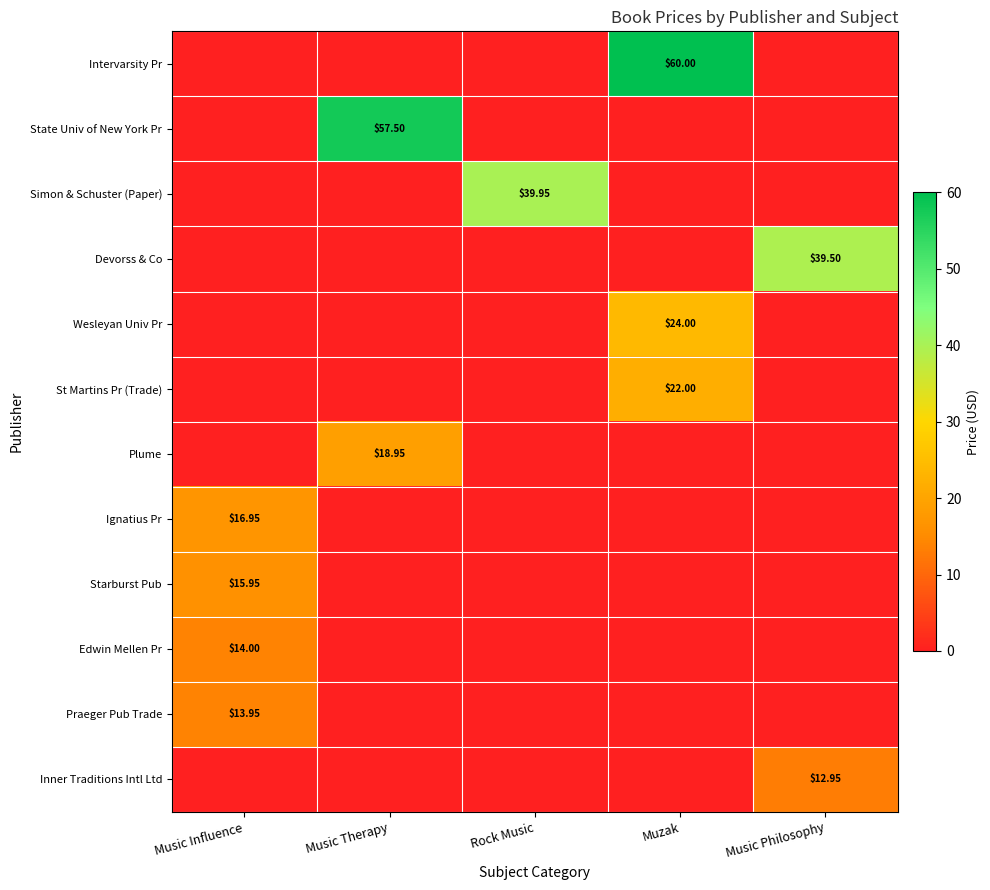

What is the difference between the highest and lowest values at Music Philosophy?

39.5